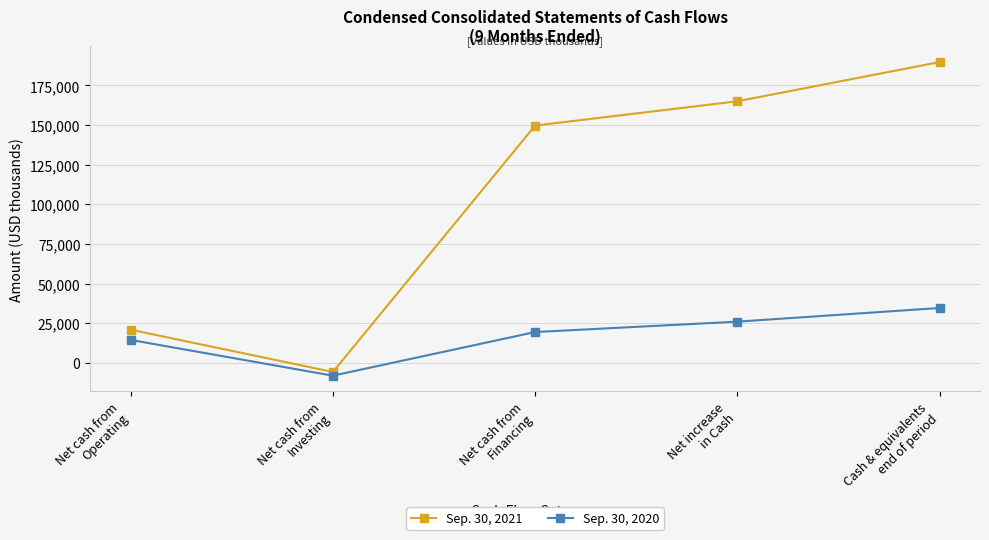

What is the smallest value displayed?

-7996